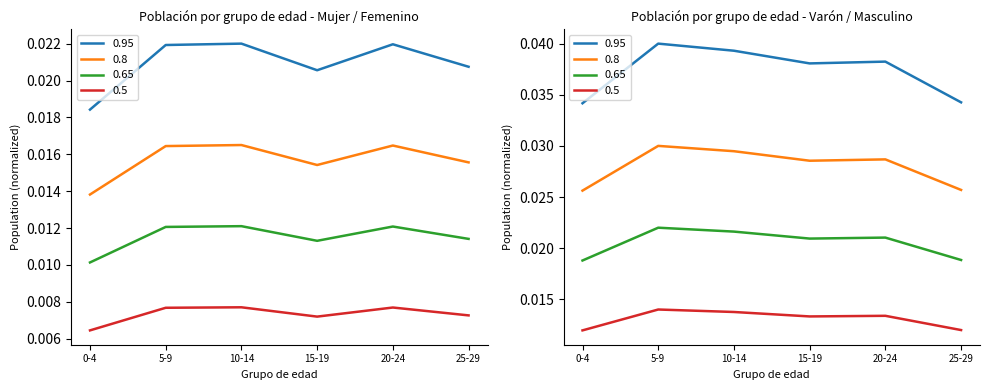

True or false: Mujer / Femenino and Varón / Masculino cross at least once.

False